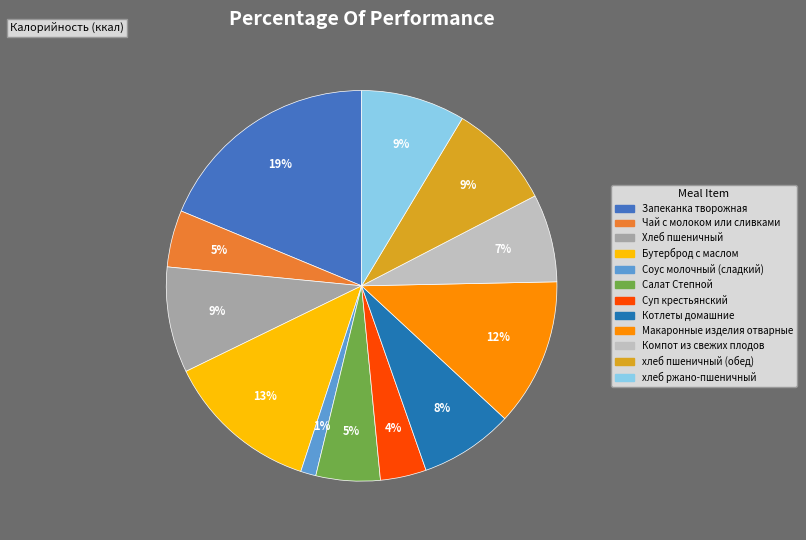

Is the sum of хлеб ржано-пшеничный and Соус молочный (сладкий) greater than half?

No